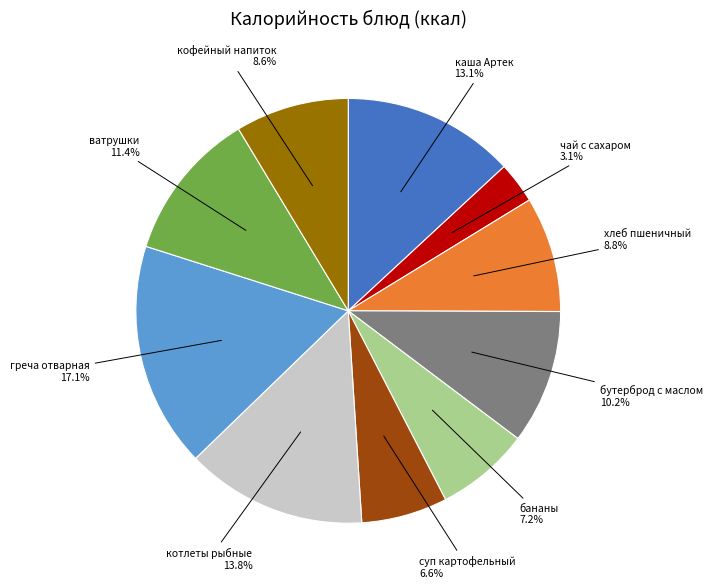

Does any single category account for the majority?

No